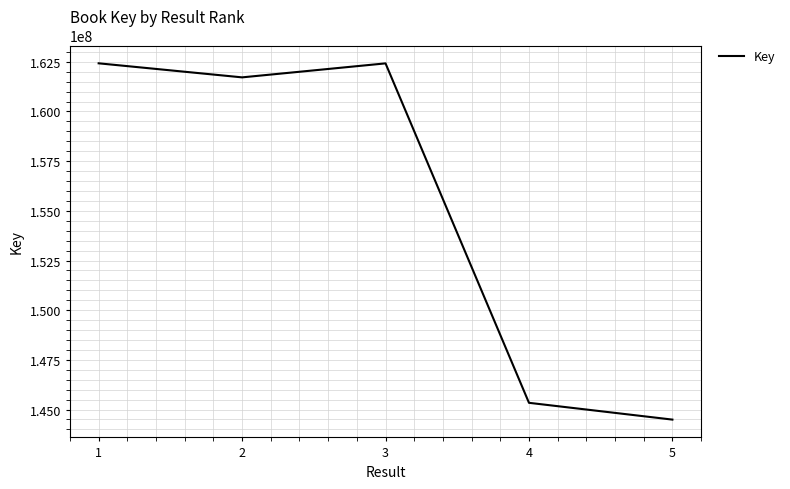

Is this an area chart (filled region under the line)?

No